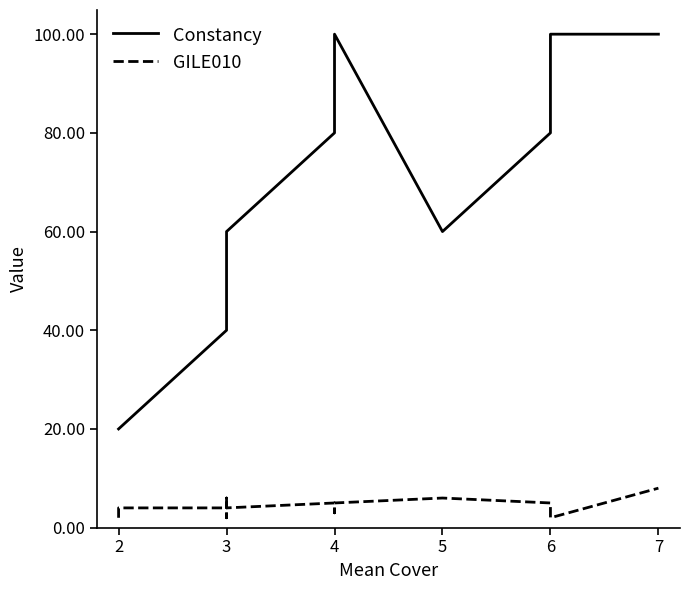

The value of GILE010 at 5 is 10. True or false?

False